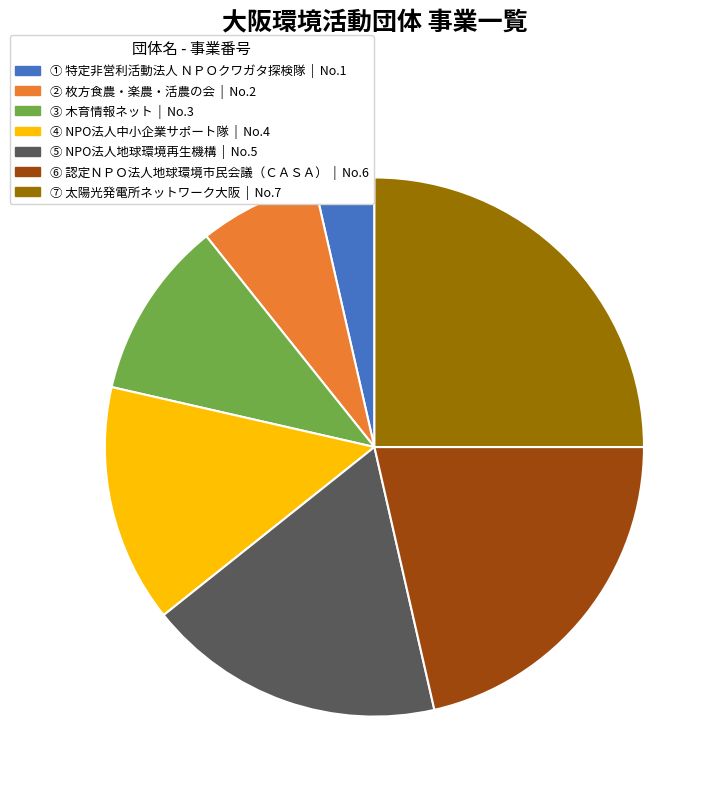

Is there any slice that represents more than half of the pie?

No